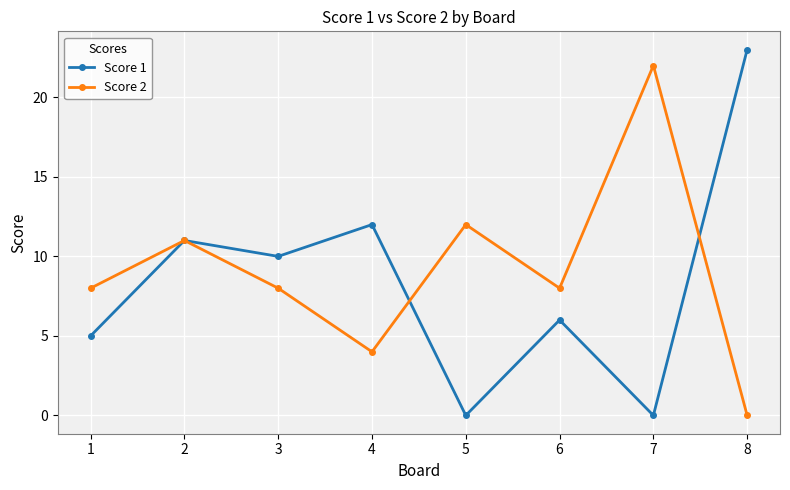

The Score 1 series shows 3 at 1. True or false?

False